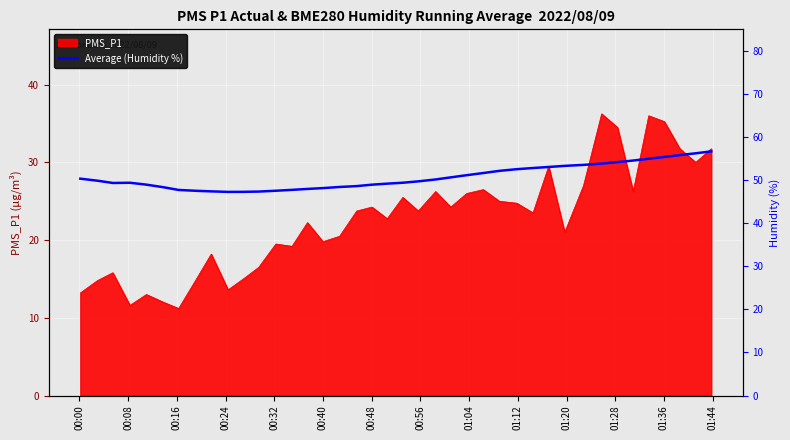

Reading left to right, list all the values displayed in this chart.

50.4	49.9	49.4	49.4	49.0	48.4	47.8	47.6	47.4	47.3	47.3	47.4	47.6	47.8	48.0	48.2	48.5	48.7	49.0	49.2	49.4	49.8	50.2	50.7	51.2	51.7	52.2	52.6	52.9	53.1	53.4	53.6	53.9	54.2	54.6	55.0	55.4	55.9	56.3	56.7